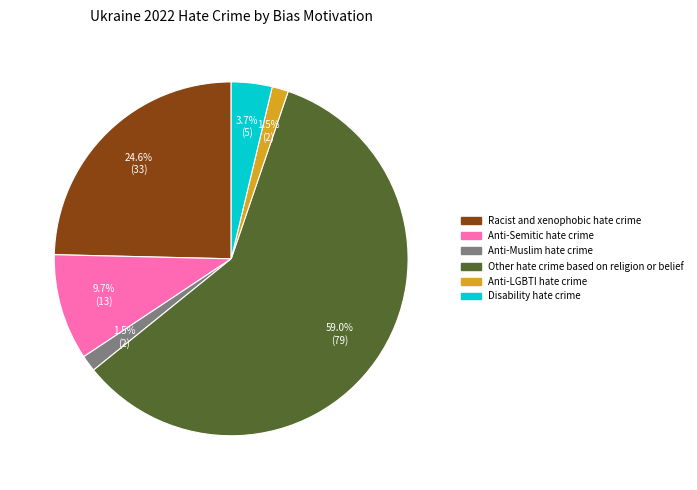

Which slice is the largest?

Other hate crime based on religion or belief